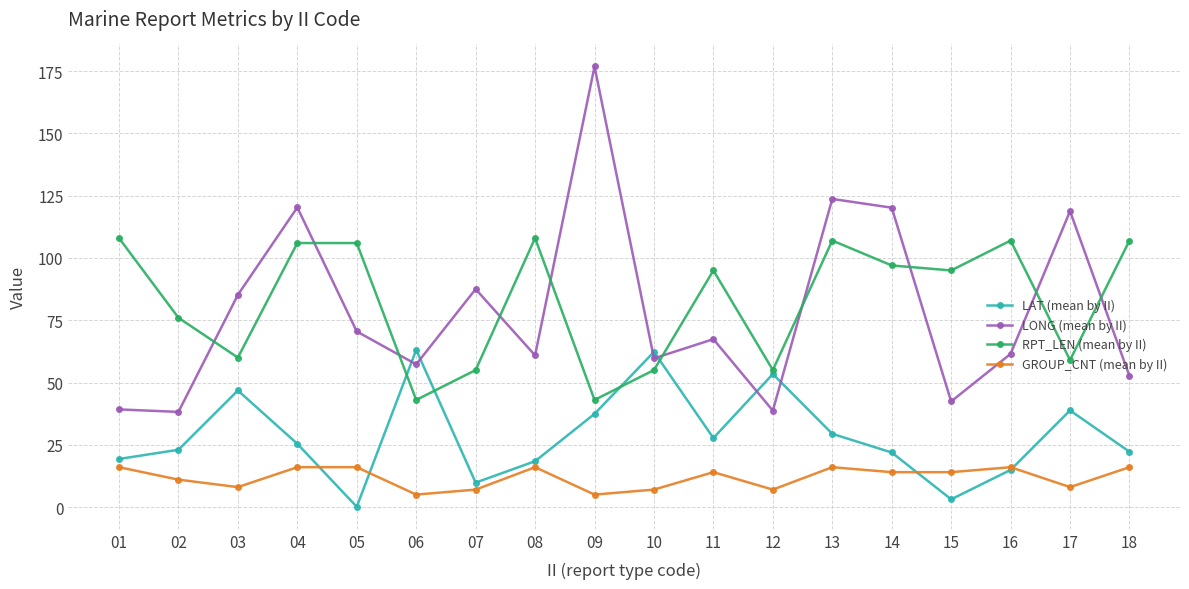

At which category is the sum across all series the highest?

13